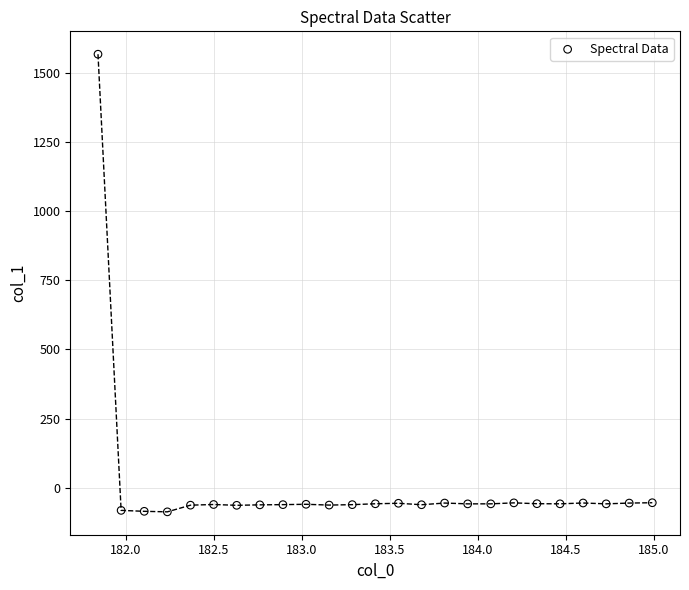

What is the range of Y values (max minus min)?

1653.7